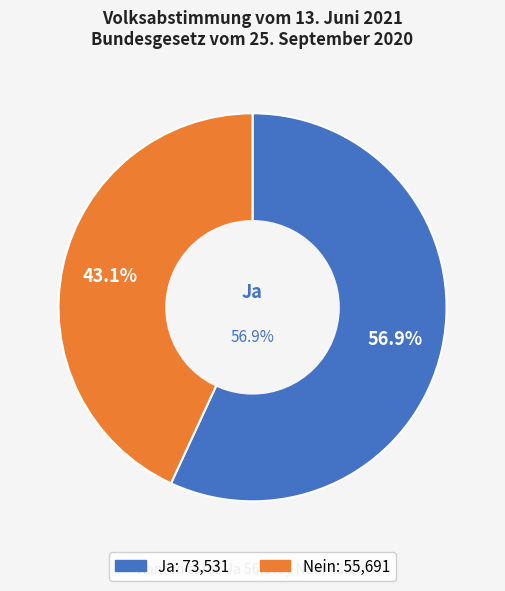

Count the number of slices in the pie.

2